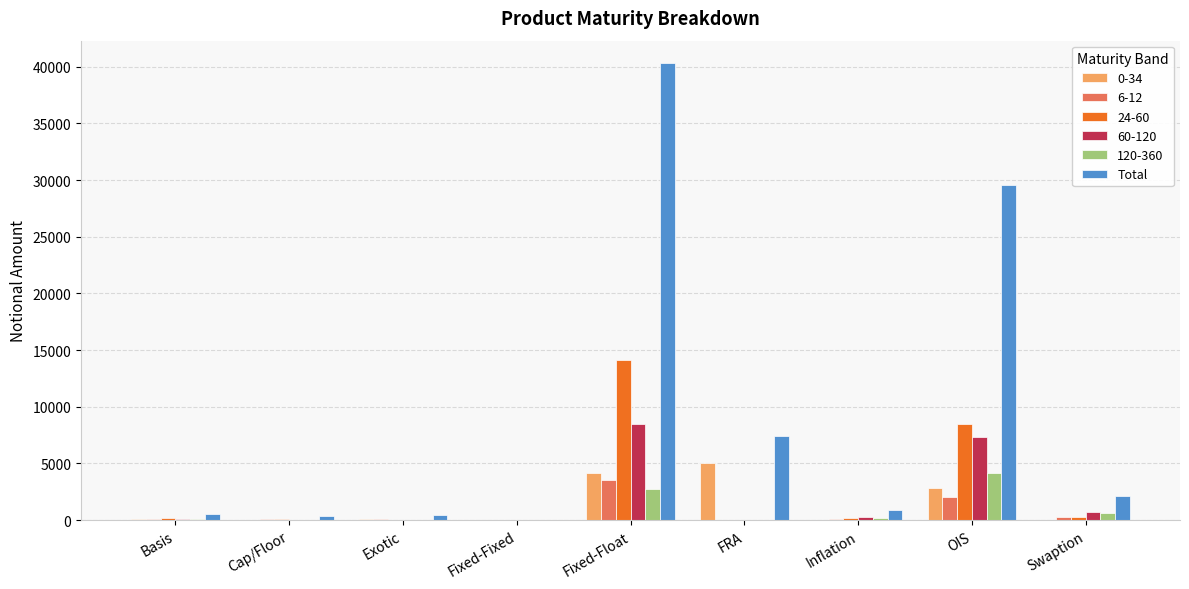

Between FRA and OIS, which series saw the biggest shift?

Total